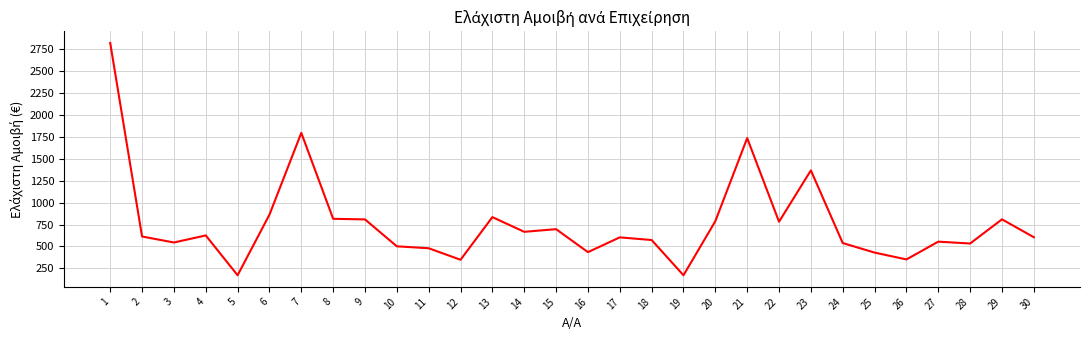

What is the change in value from 21 to 24?

-1194.2